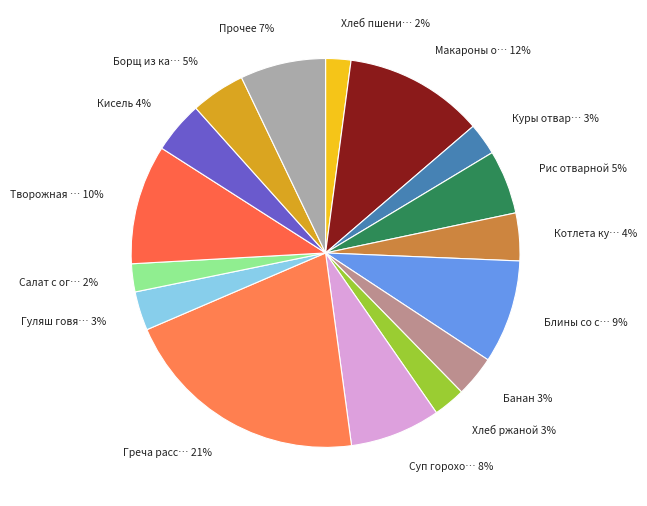

Which slice is the largest?

Греча рассыпчатая